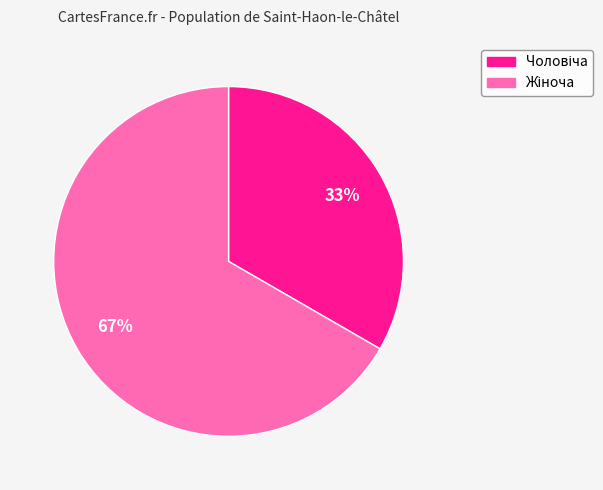

To the nearest percent, what is the average slice percentage?

50%